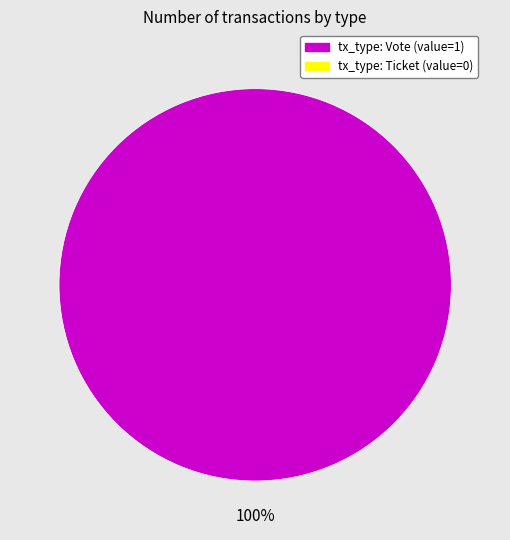

Does any single category account for the majority?

Yes